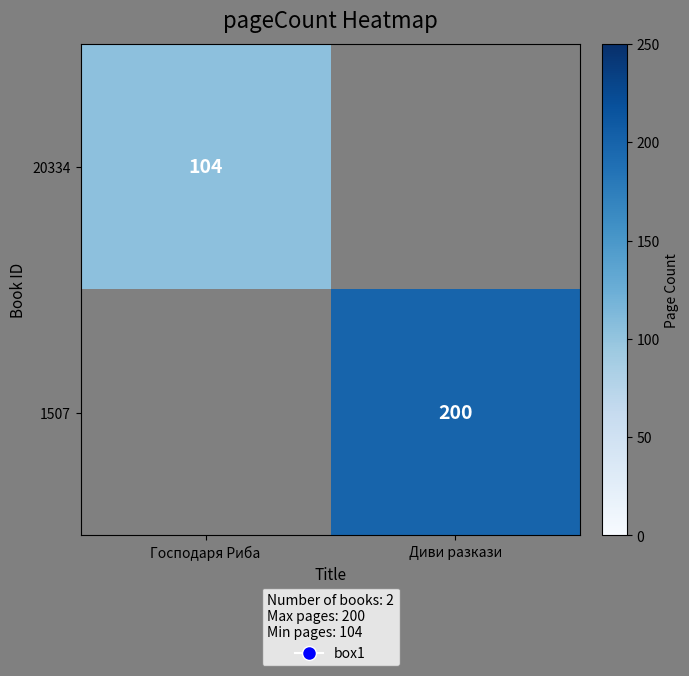

The value of 20334 at Господаря Риба is 163. True or false?

False